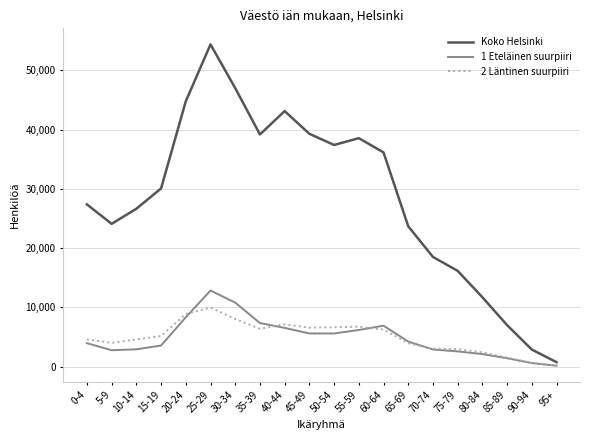

At which label does Koko Helsinki reach its minimum?

95+